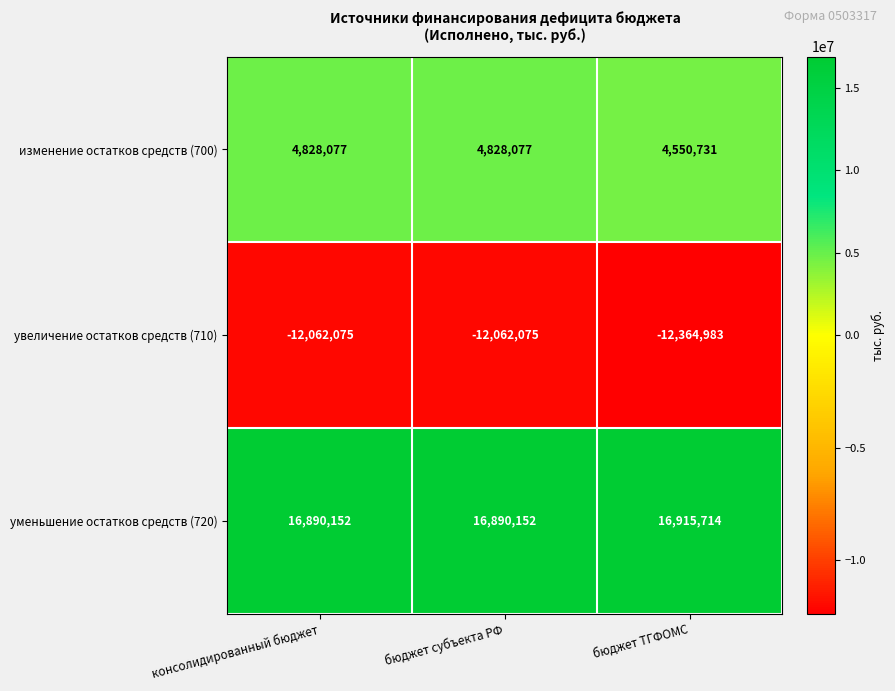

Count the number of categories in the chart.

3